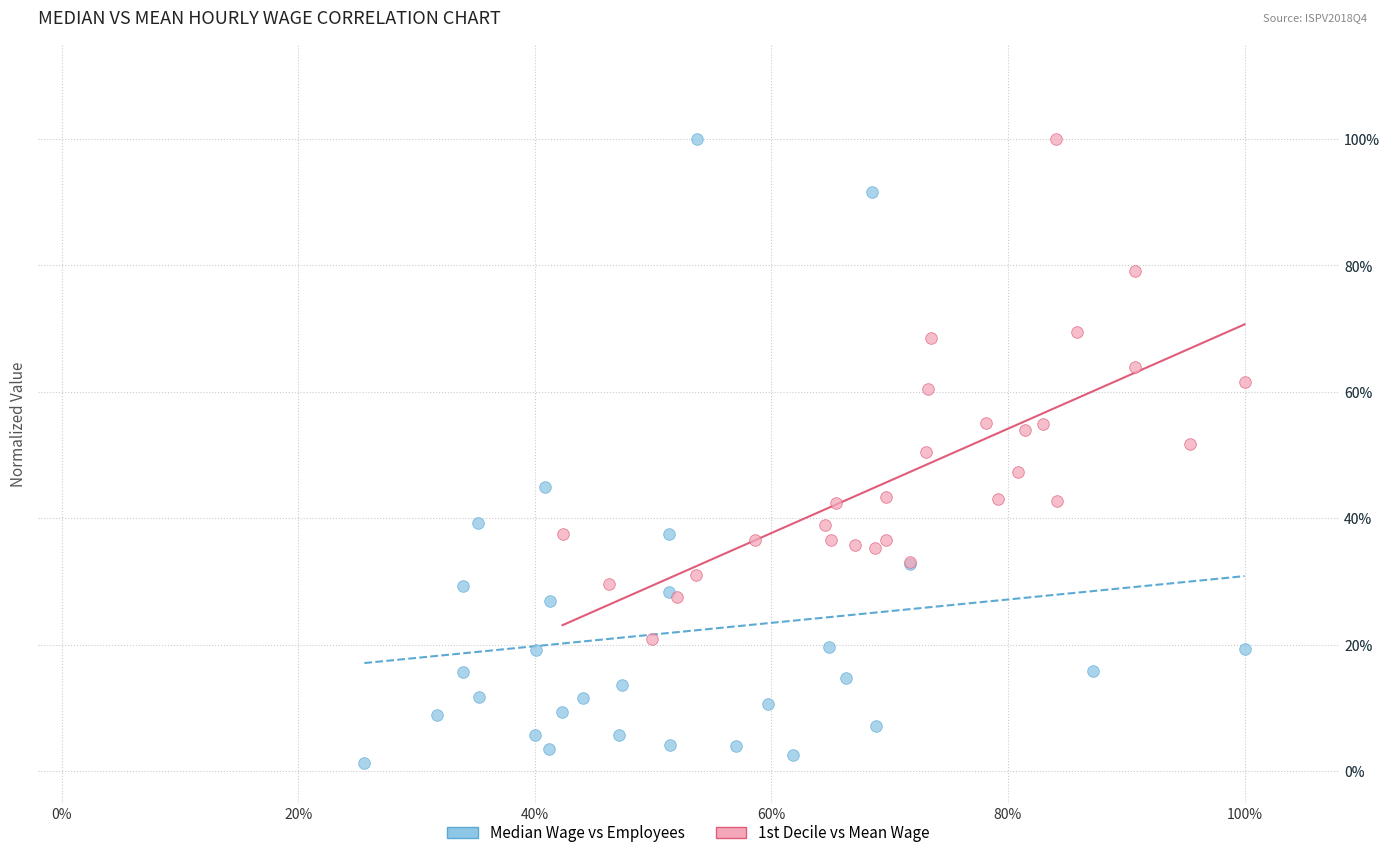

Which series has the widest spread of Y values?

Median Wage vs Employees